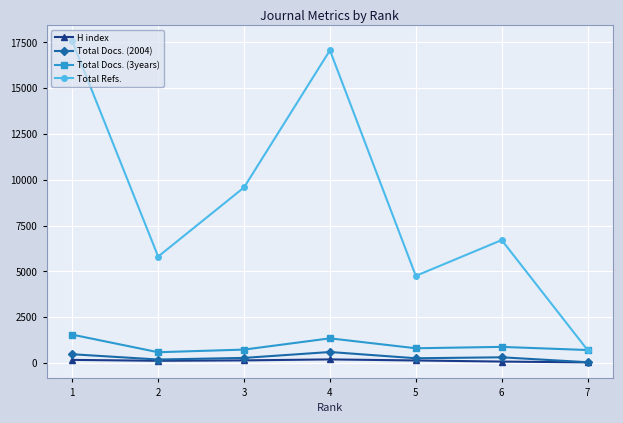

Is the value of Total Docs. (3years) at 2 greater than the value of Total Refs. at 3?

No